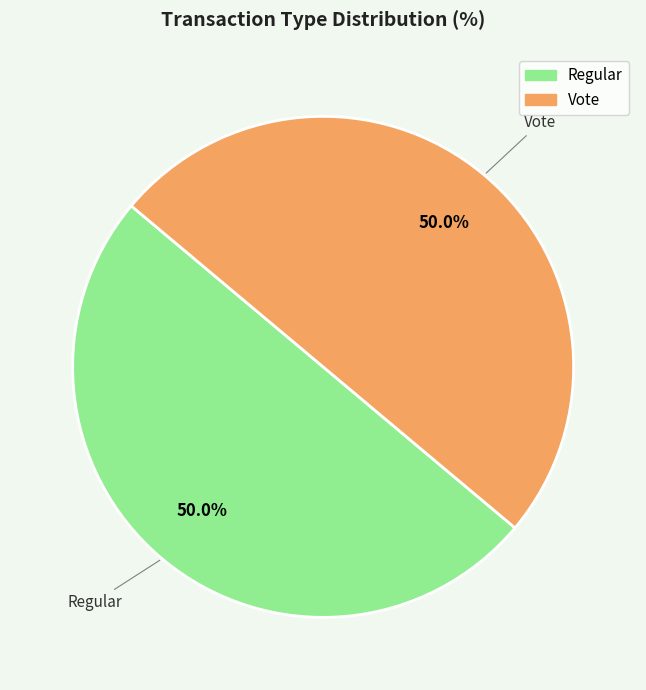

What portion of the pie excludes Vote?

50.0%